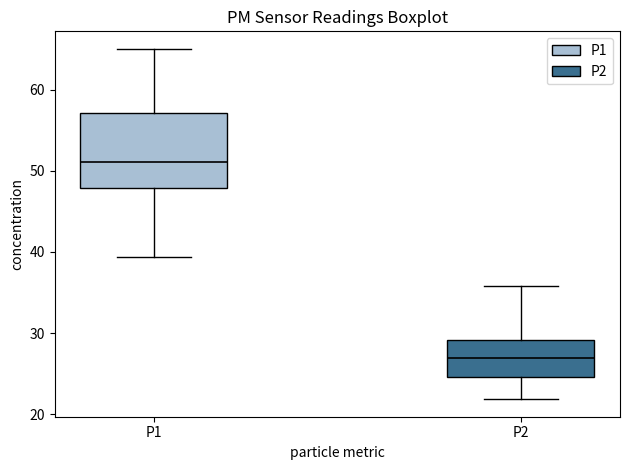

Which box is the tallest, from its lower edge to its upper edge?

P1